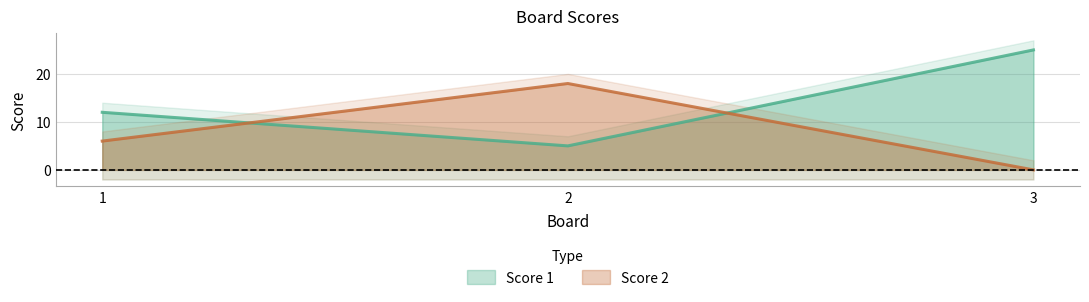

What is the sum of the Score 2 values at 2 and 3?

18